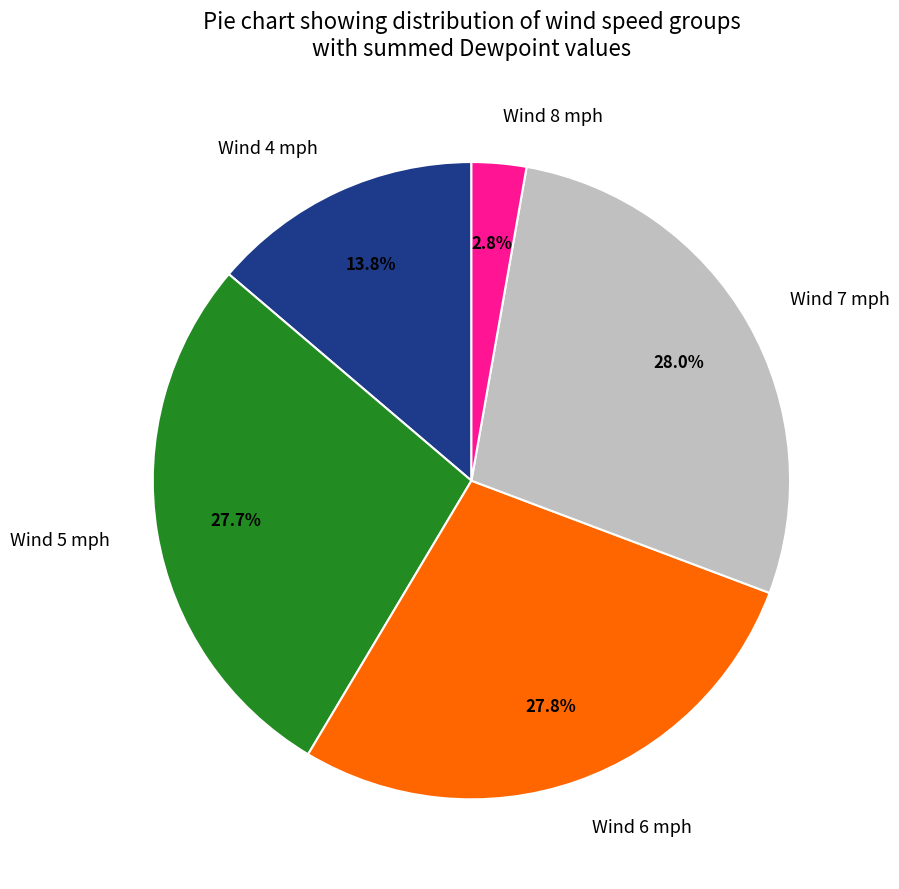

Do Wind 6 mph and Wind 7 mph together represent more than half of the pie?

Yes